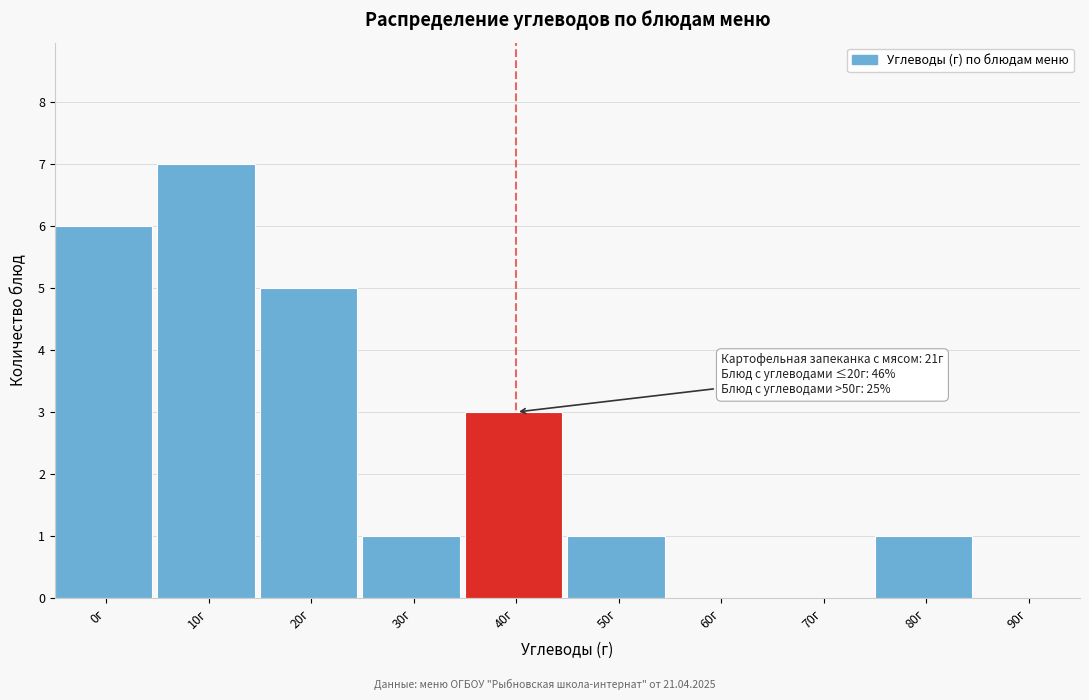

Reading right to left, extract all data points from this chart.

90г=0	80г=1	70г=0	60г=0	50г=1	40г=3	30г=1	20г=5	10г=7	0г=6